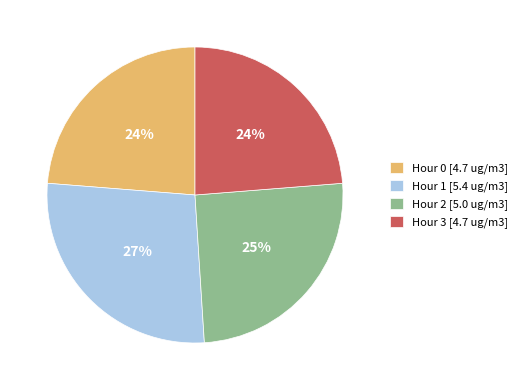

How many slices are in this pie chart?

4